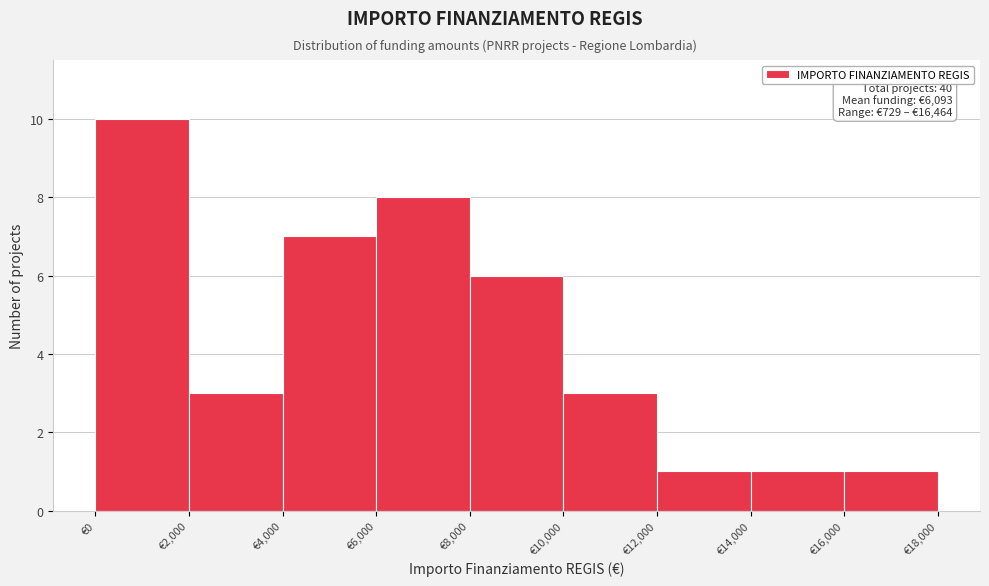

Over which range of the x-axis is the bar tallest?

0 to 2000